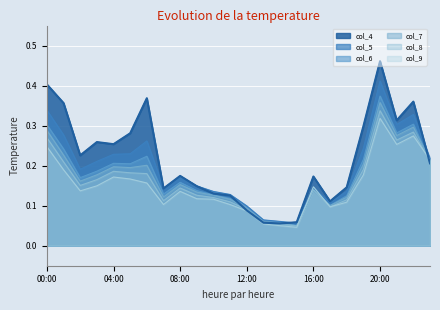

At which category does col_8 reach its first local valley?

02:00